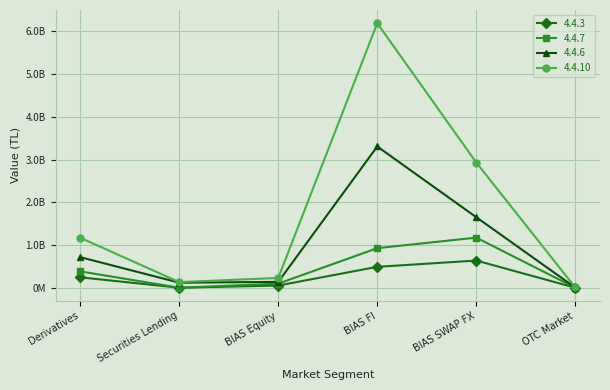

Does the chart have visible grid lines?

Yes